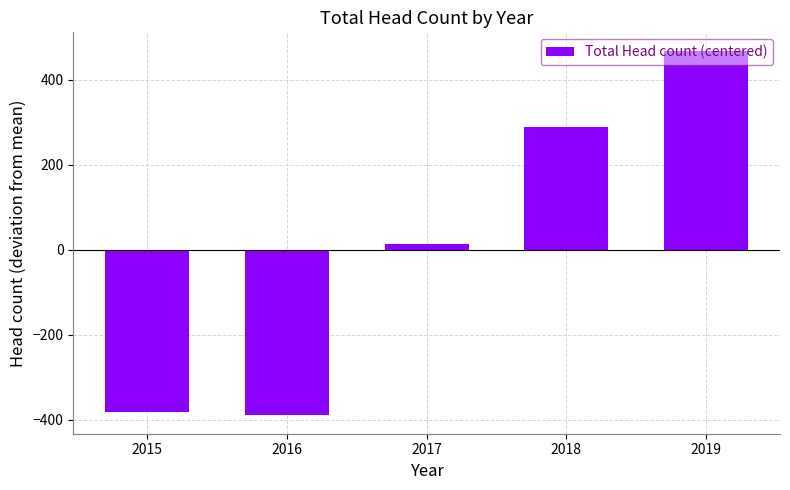

What is the sum of the values at 2017 and 2018?

302